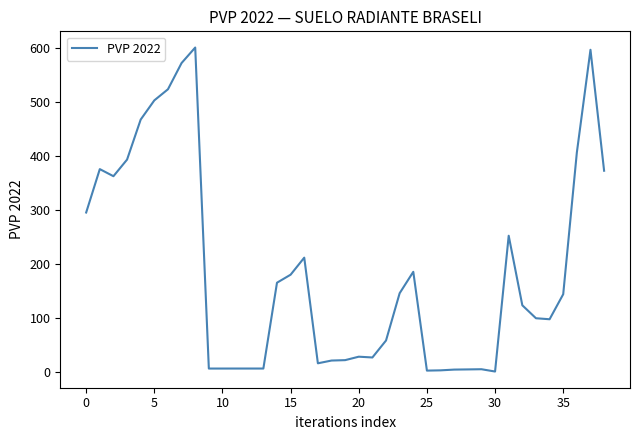

What is the difference between the maximum and minimum values?

600.2